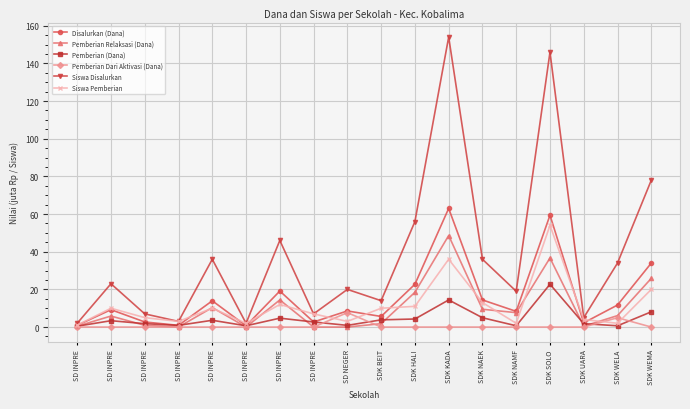

At which category does Siswa Disalurkan reach its first local peak?

SD INPRE